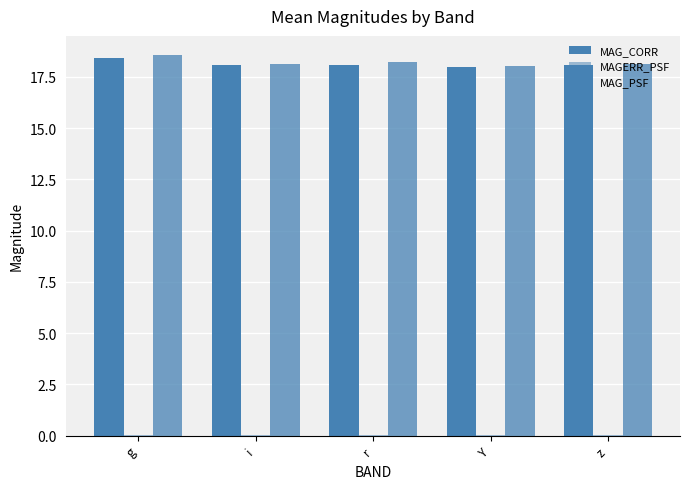

How many data points does each series have?

5